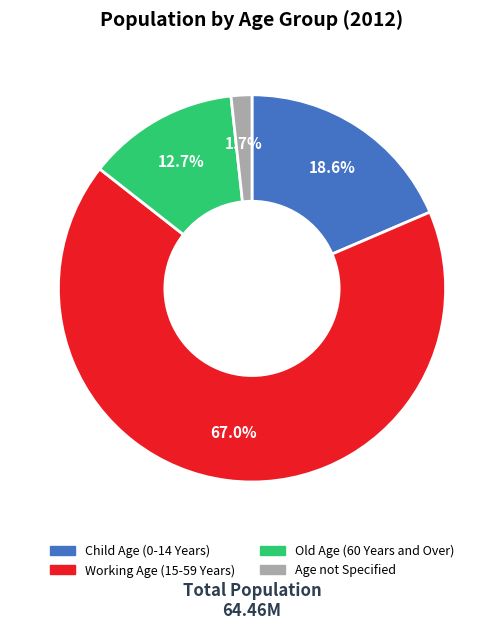

Is it true that Child Age (0-14 Years) is 8% of the pie?

False